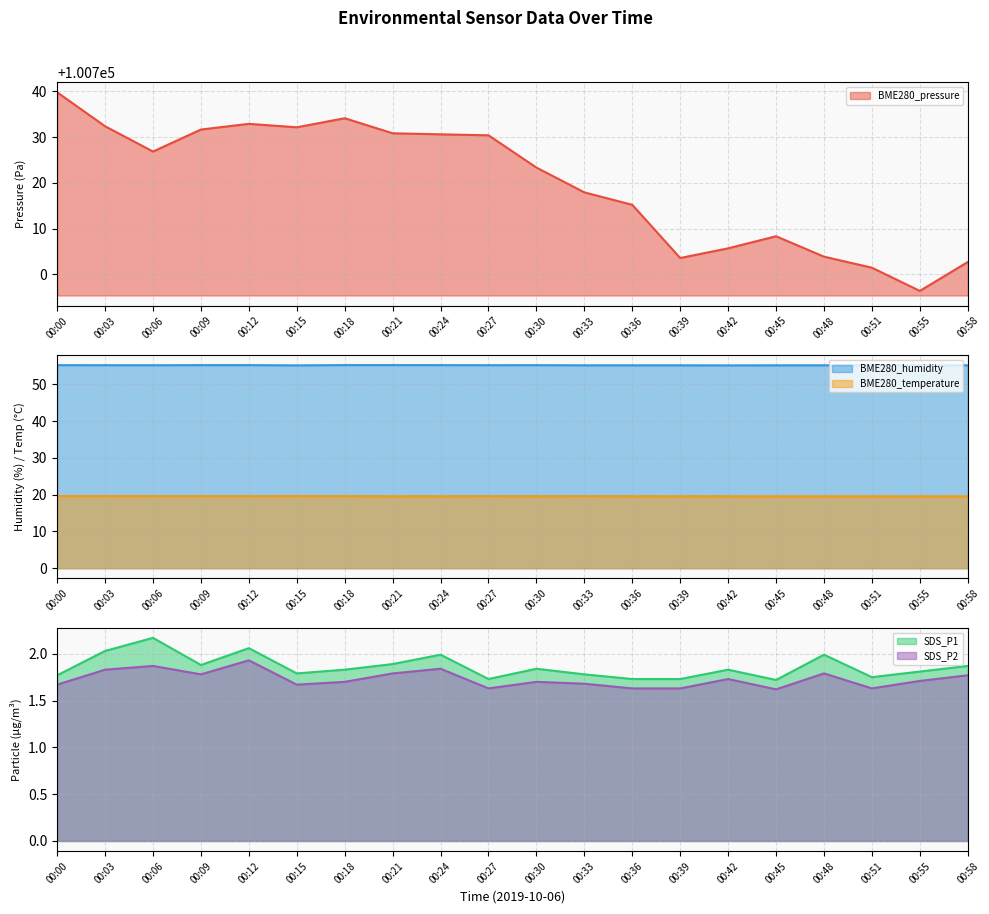

At 00:48, list the series in order from largest to smallest.

BME280_pressure, BME280_humidity, BME280_temperature, SDS_P1, SDS_P2